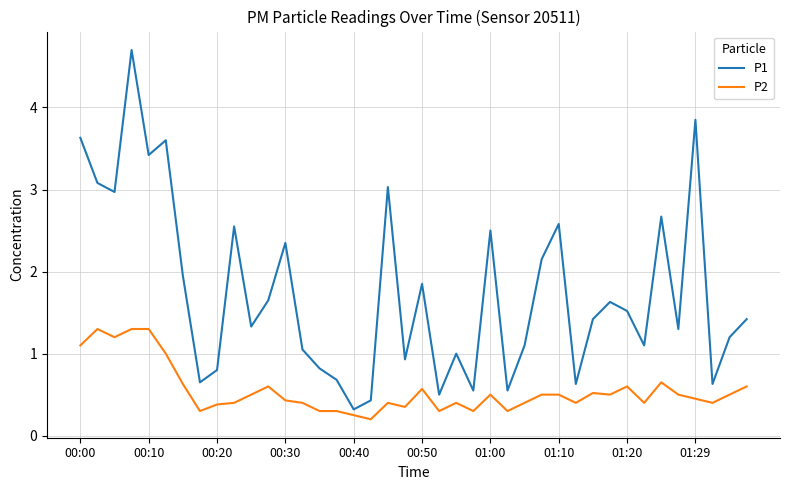

List the series in order of their overall mean, lowest first.

P2, P1